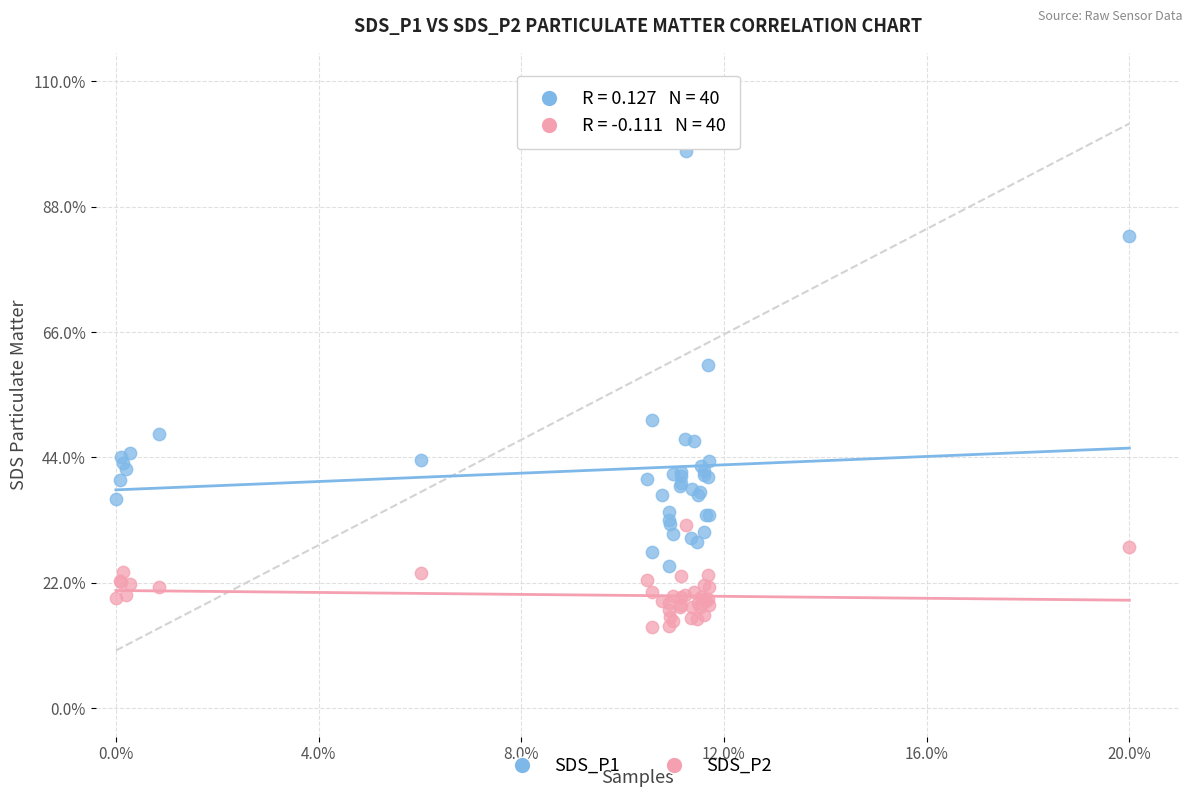

Which series reaches the minimum Y coordinate?

SDS_P2